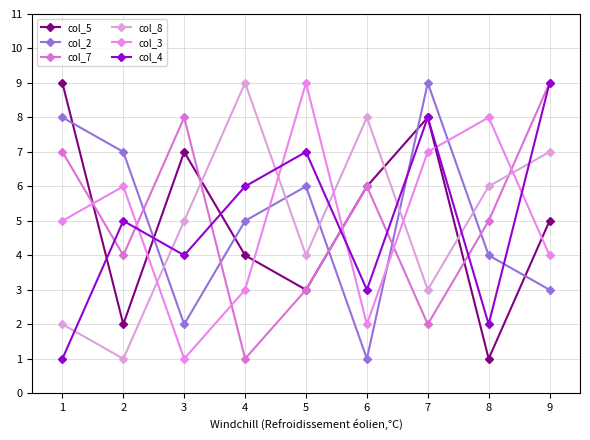

How many values in the col_5 series are below 5?

4